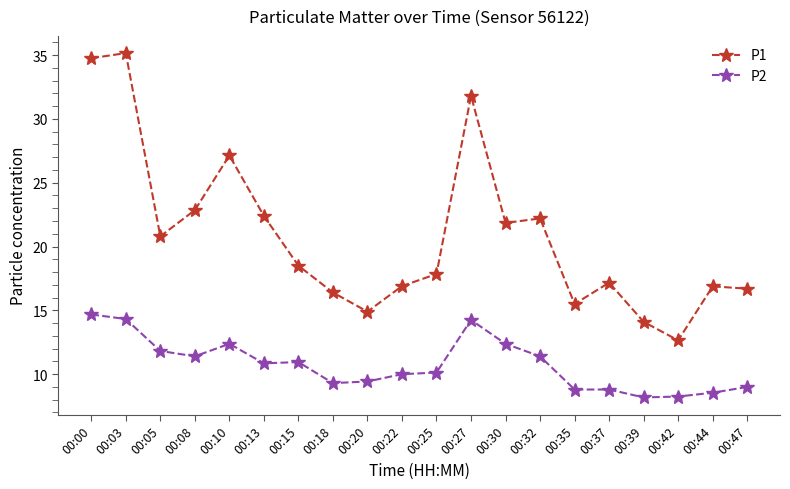

What is the lowest value of the P1 series?

12.7